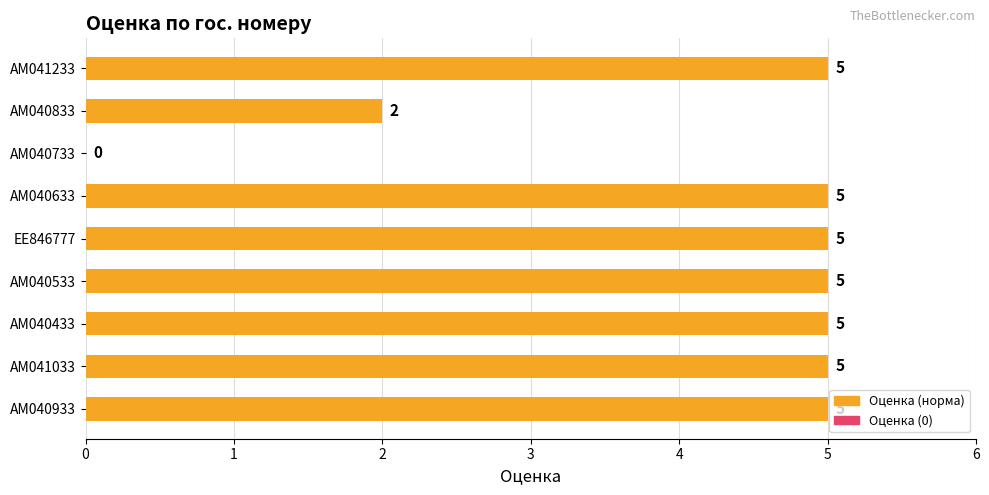

Are the bars horizontal?

Yes